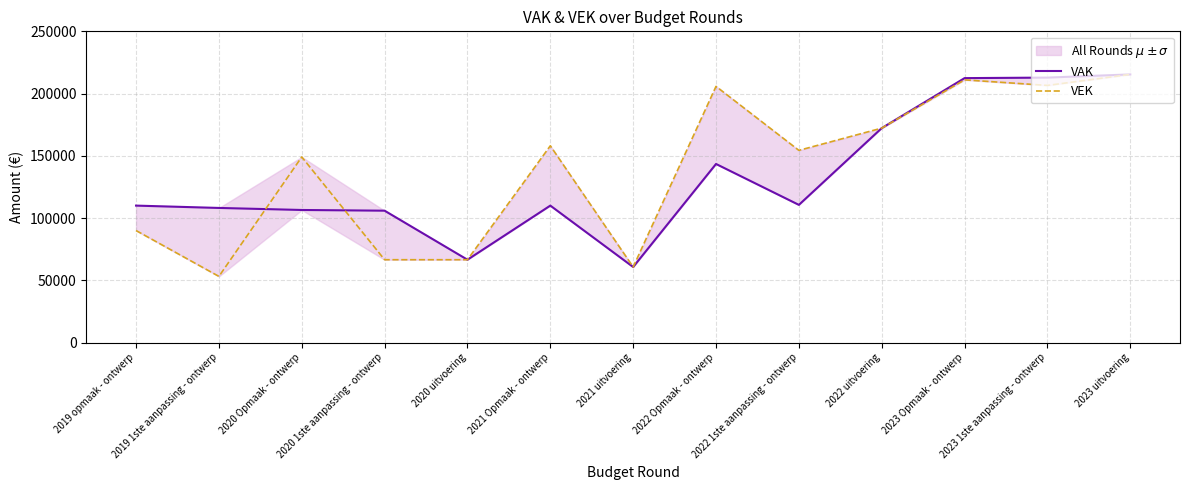

Is it true that VAK equals 215398 at 2023 uitvoering?

True